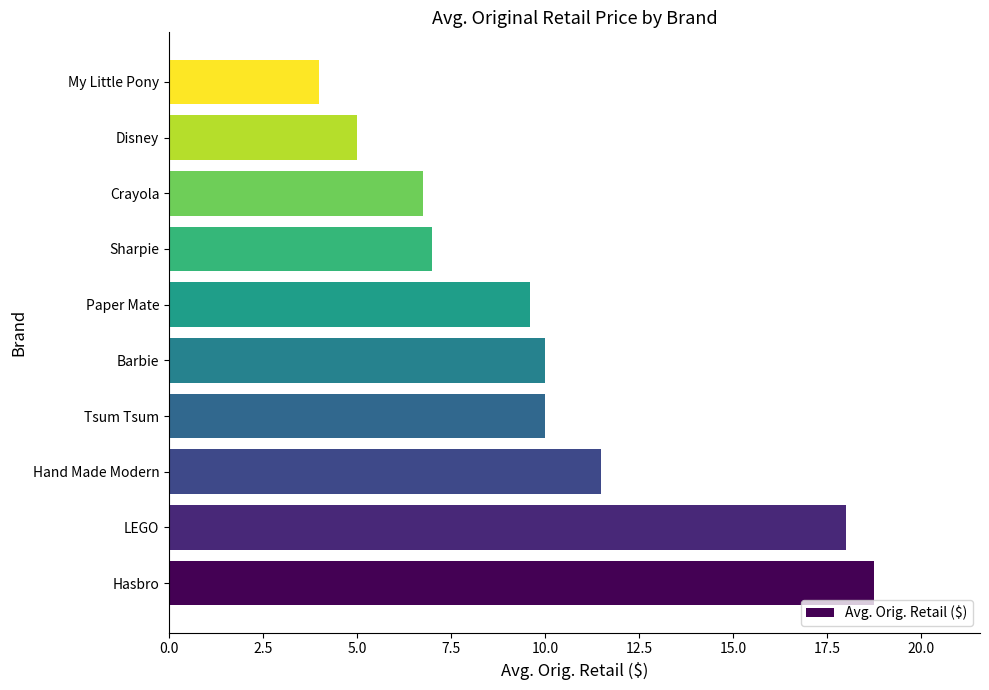

Which has a higher value, Crayola or Tsum Tsum?

Tsum Tsum